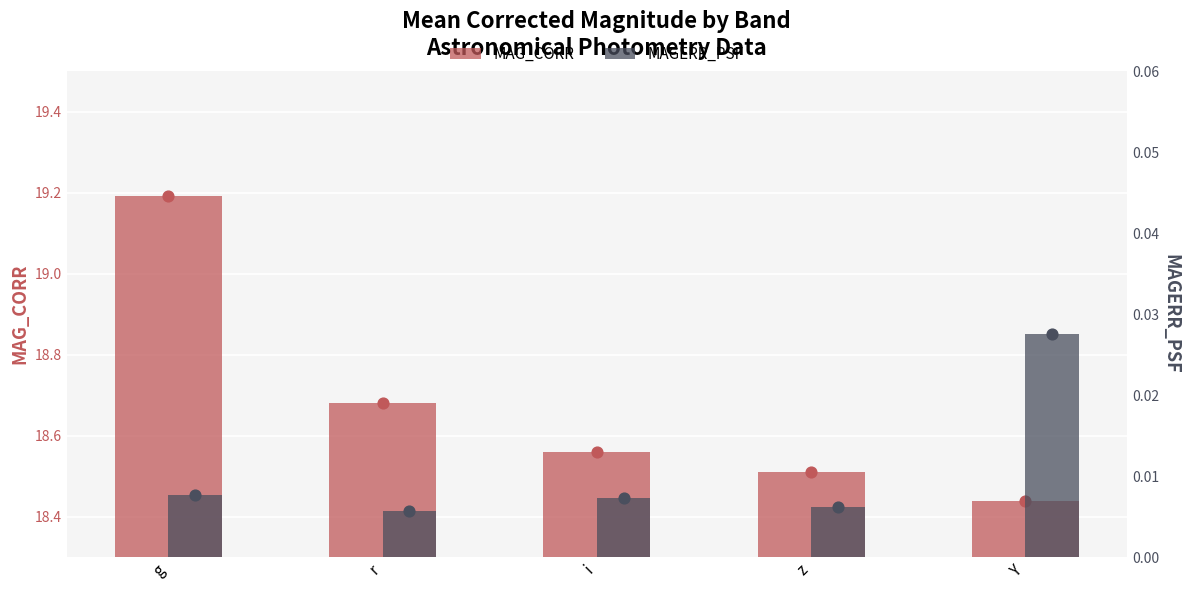

At which category is the sum across all series the highest?

g